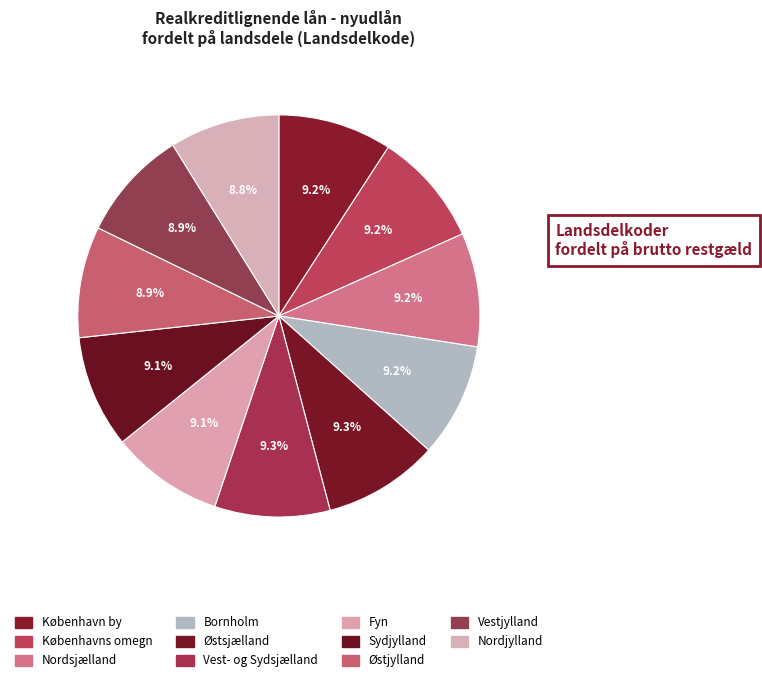

Which slice is the smallest?

Nordjylland